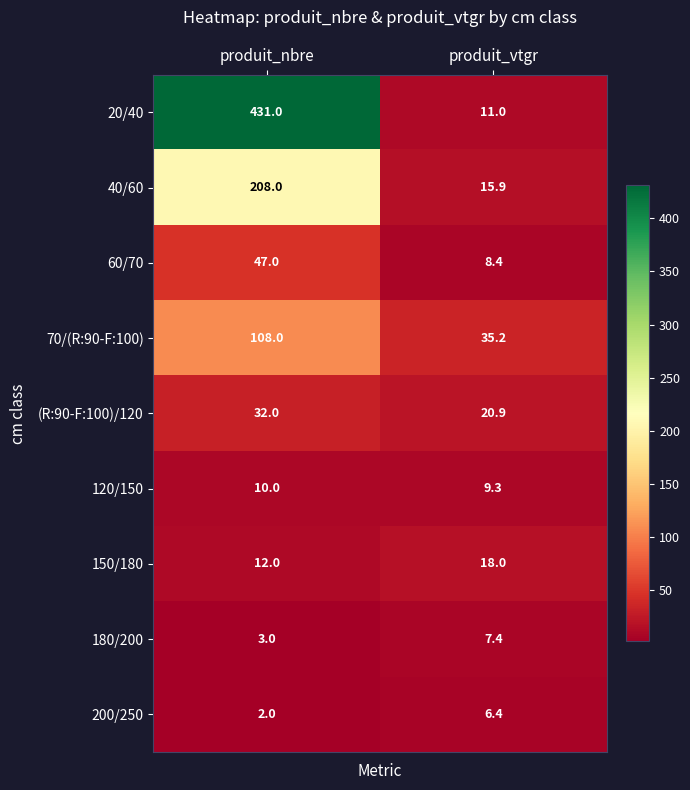

The value of 180/200 at produit_nbre is 1.4. True or false?

False